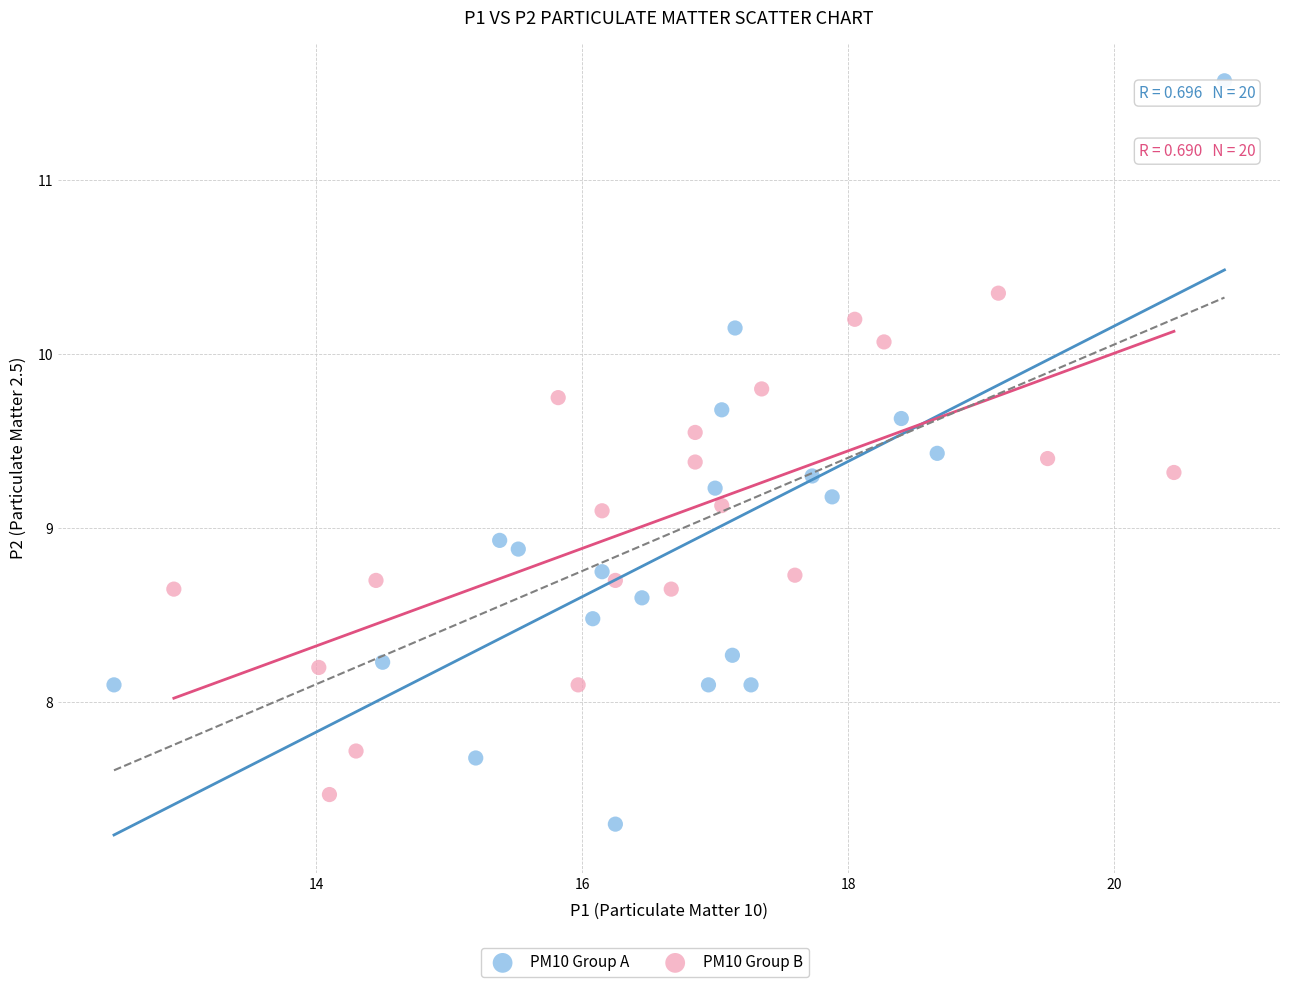

What are all the series names shown in the legend?

PM10 Group A, PM10 Group B